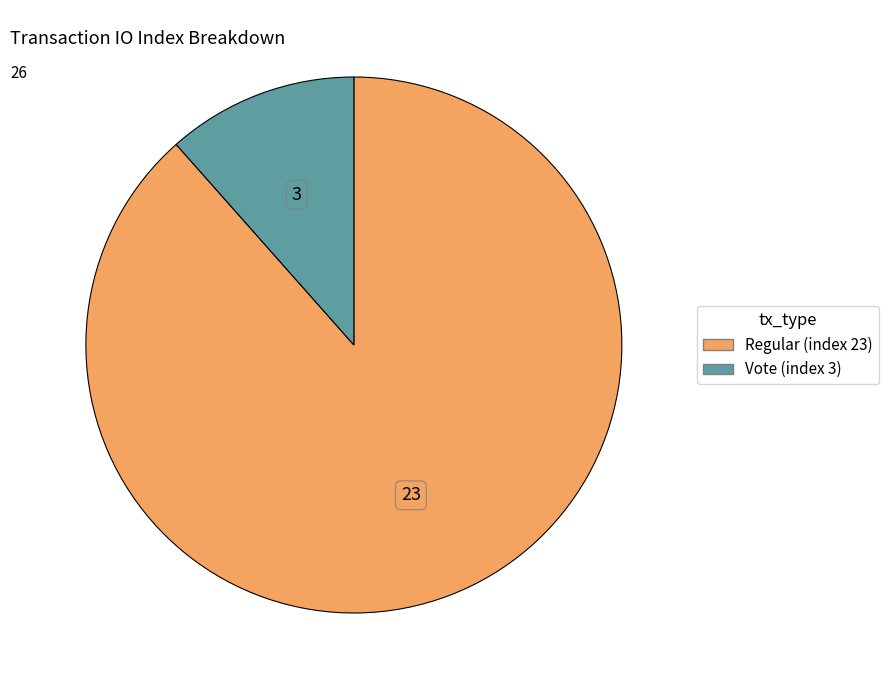

Is there a majority slice in this chart?

Yes